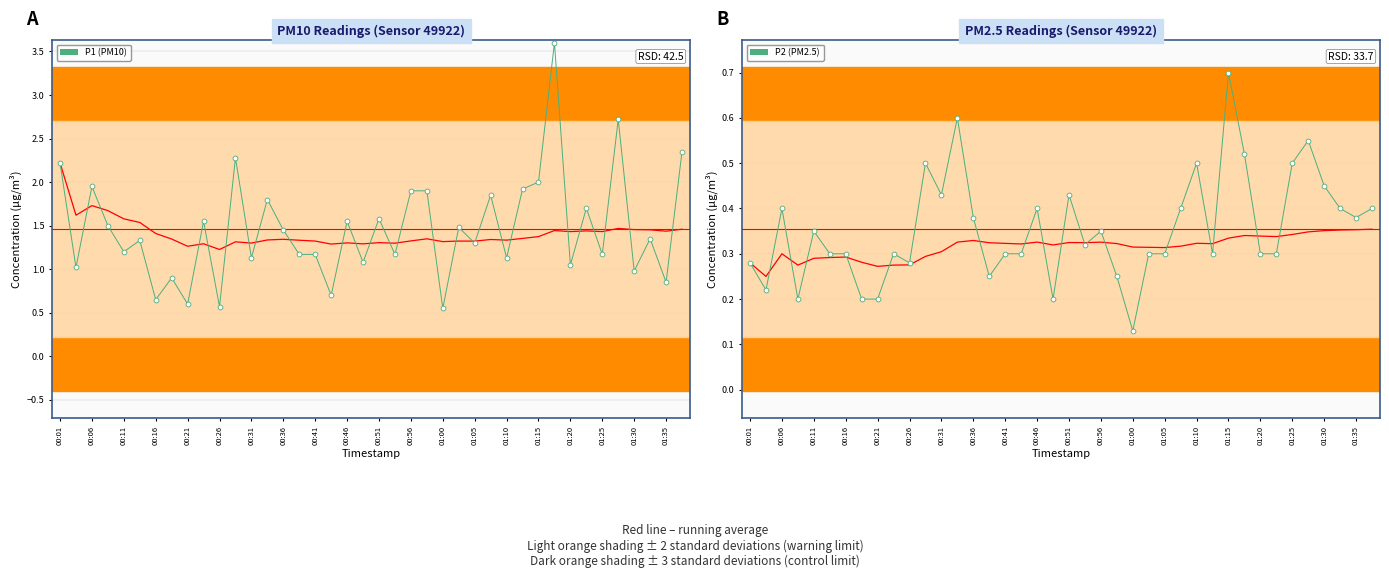

At which category is the sum across all series the highest?

31